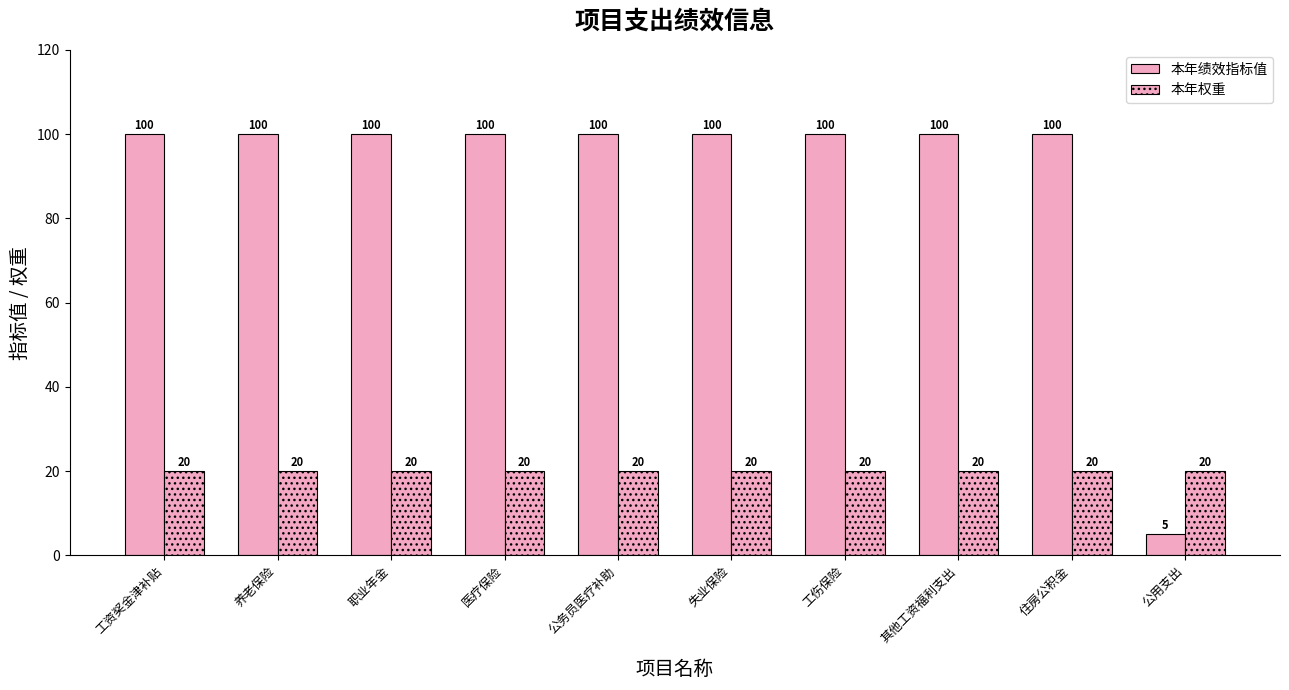

Reading left to right, extract all data points from this chart.

本年绩效指标值: 工资奖金津补贴=100	养老保险=100	职业年金=100	医疗保险=100	公务员医疗补助=100	失业保险=100	工伤保险=100	其他工资福利支出=100	住房公积金=100	公用支出=5
本年权重: 工资奖金津补贴=20	养老保险=20	职业年金=20	医疗保险=20	公务员医疗补助=20	失业保险=20	工伤保险=20	其他工资福利支出=20	住房公积金=20	公用支出=20